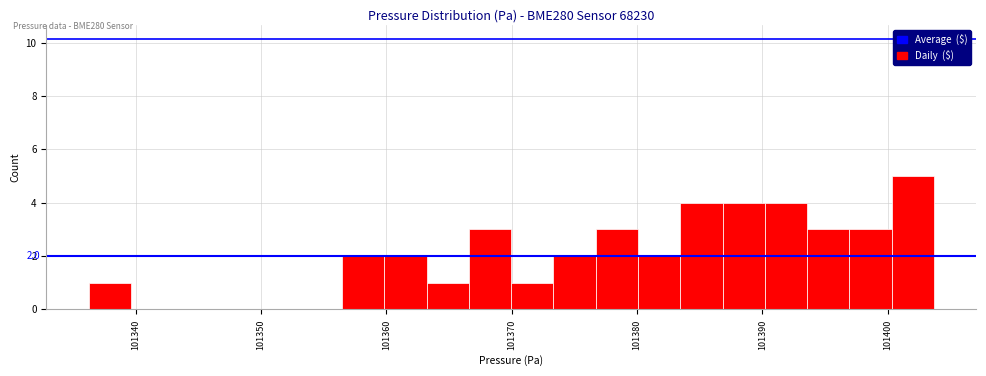

Read against the x-axis, roughly where is the centre of the tallest bar?

101402